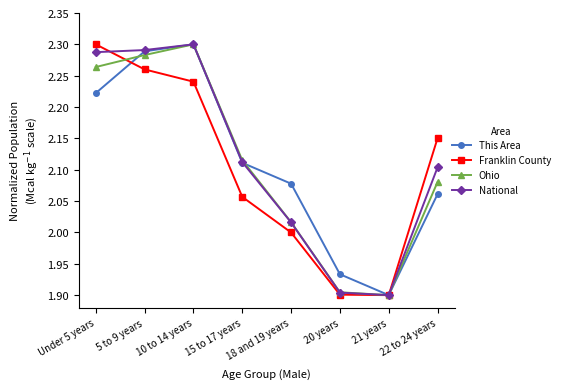

True or false: National has more than 0 interior local peaks.

True